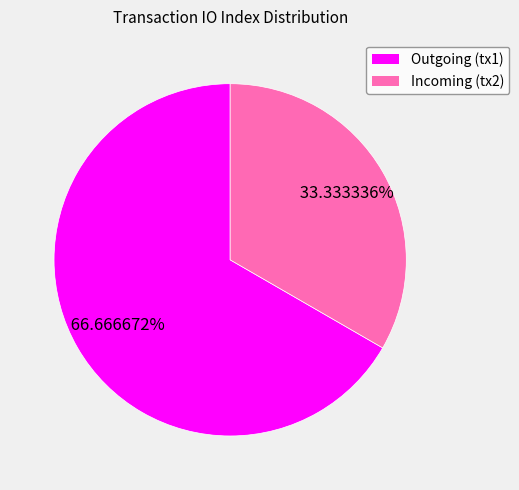

Rank the categories by value from lowest to highest.

Incoming (tx2), Outgoing (tx1)